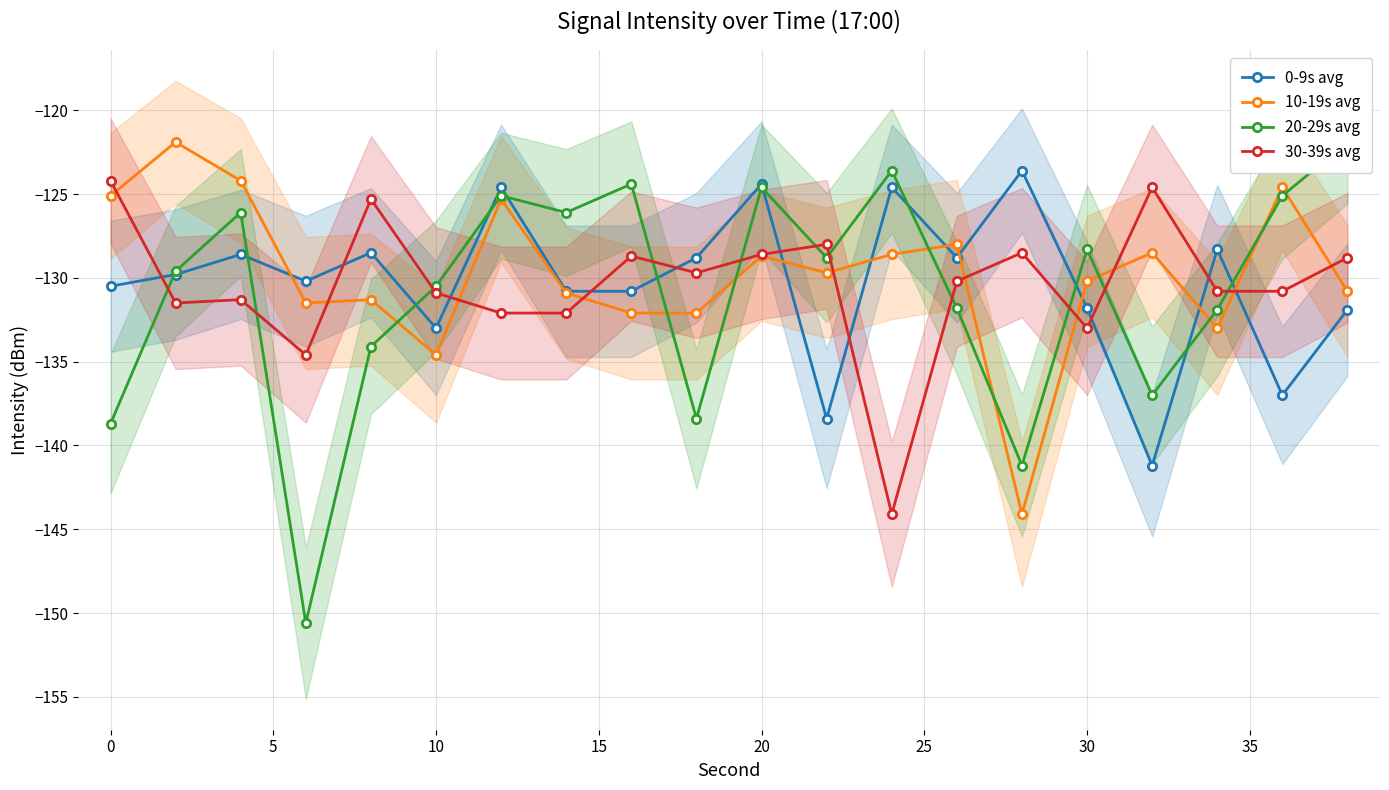

What is the average value of the 10-19s avg series?

-129.8